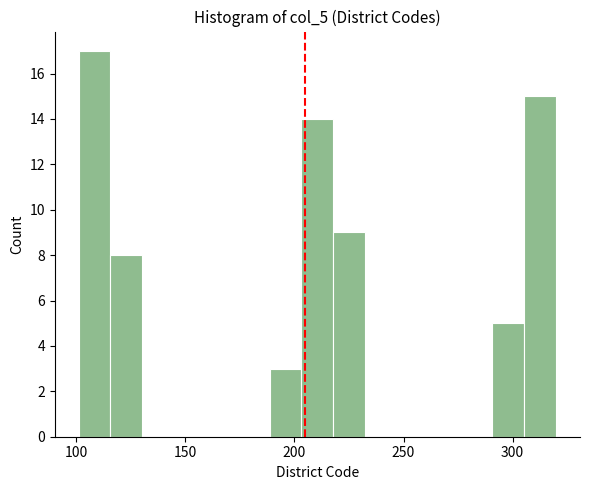

Read against the x-axis, roughly where is the centre of the tallest bar?

110